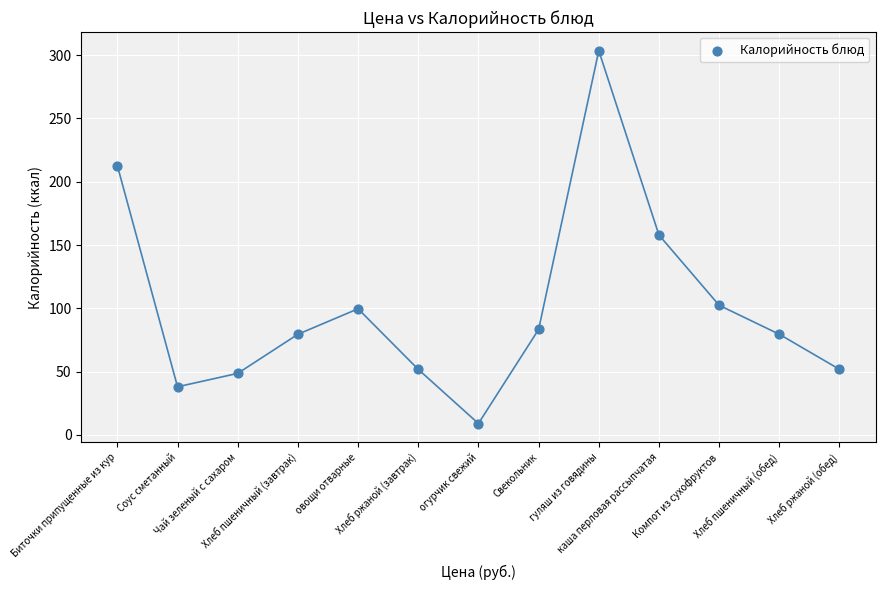

What is the range of Y values (max minus min)?

294.5